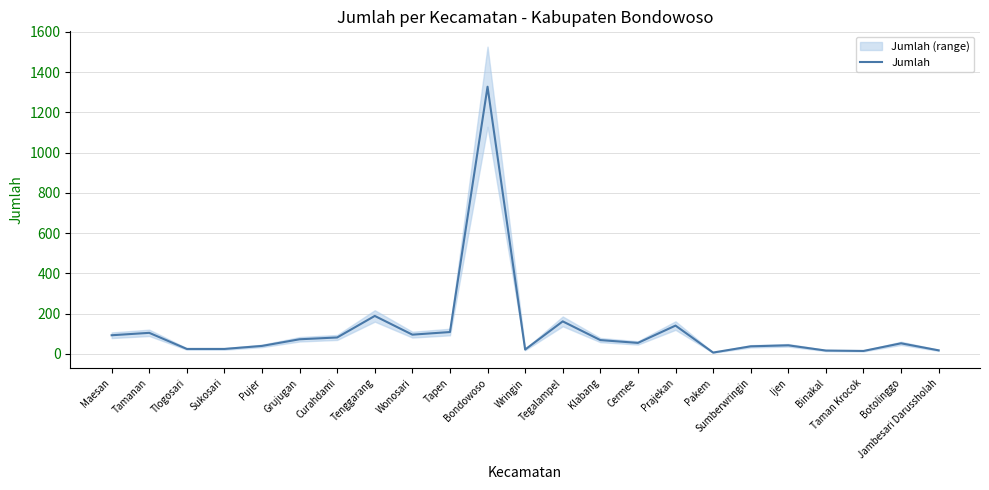

At which category does the data reach its first local valley?

Wonosari